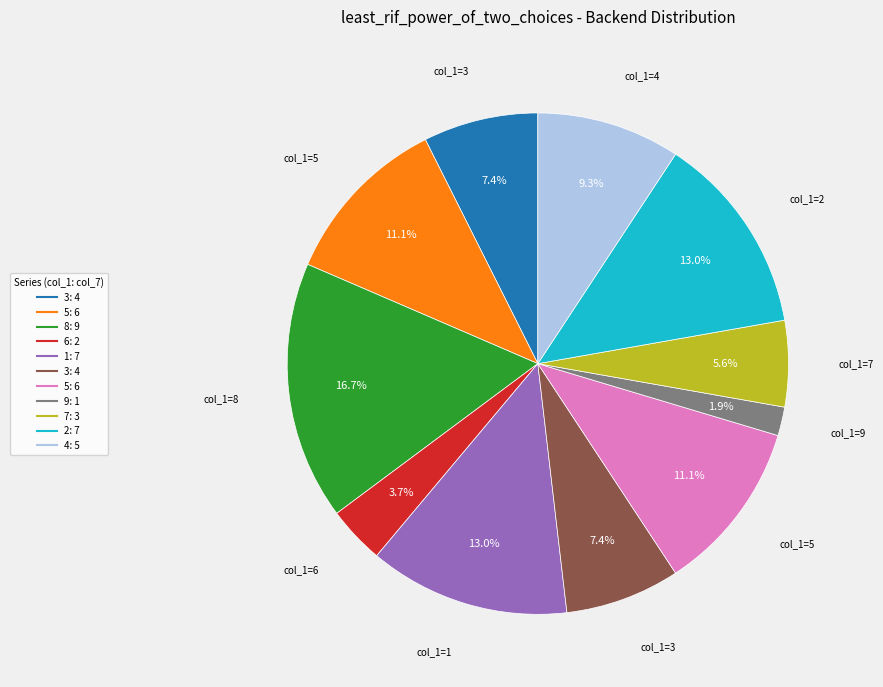

Does any single category account for the majority?

No